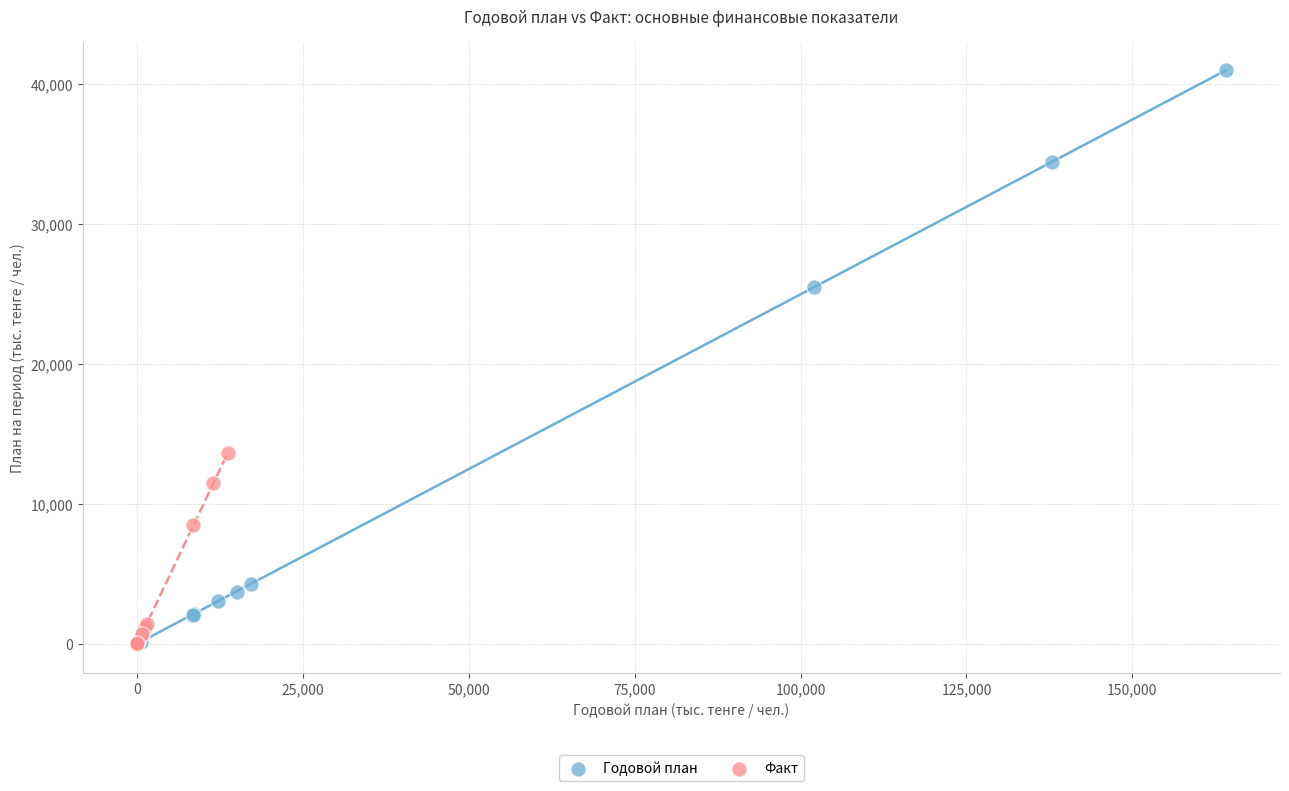

Which series contains the highest Y value?

Годовой план